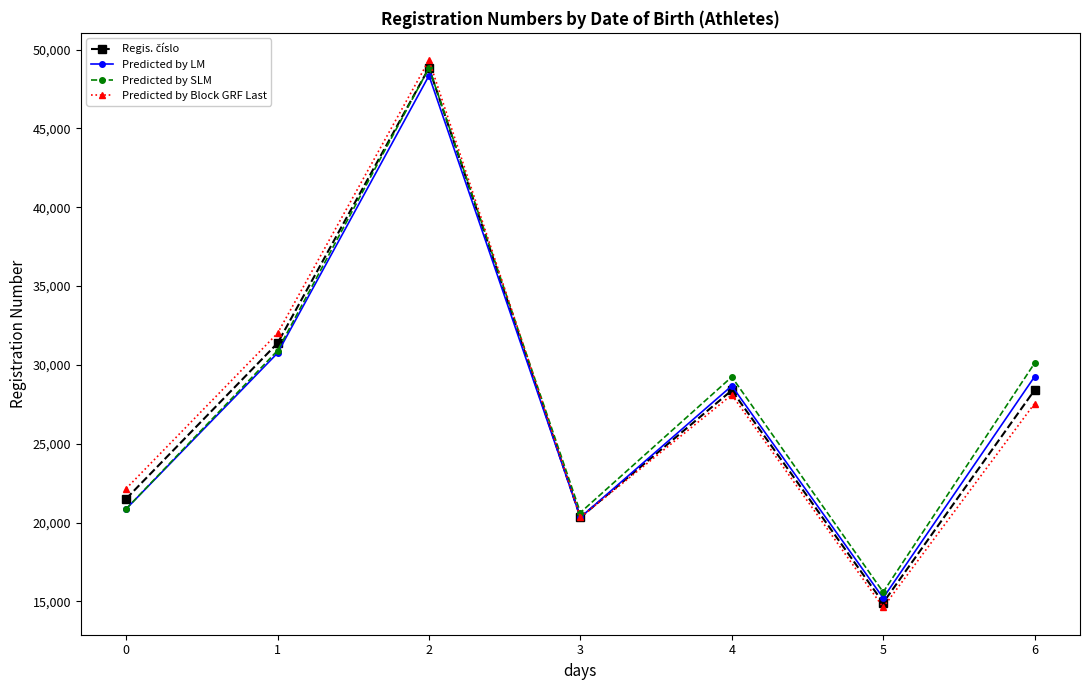

At how many categories does at least one series exceed 28201?

4